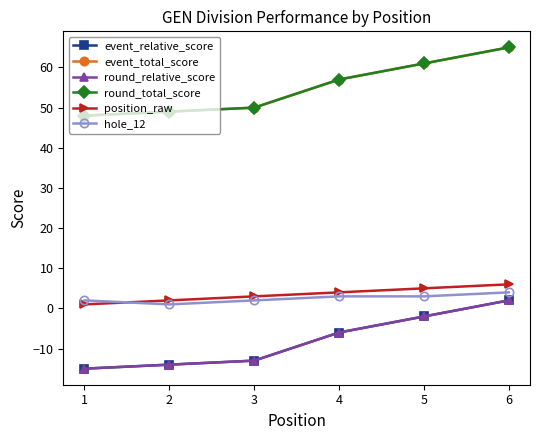

How many data points in round_total_score are less than 57?

3